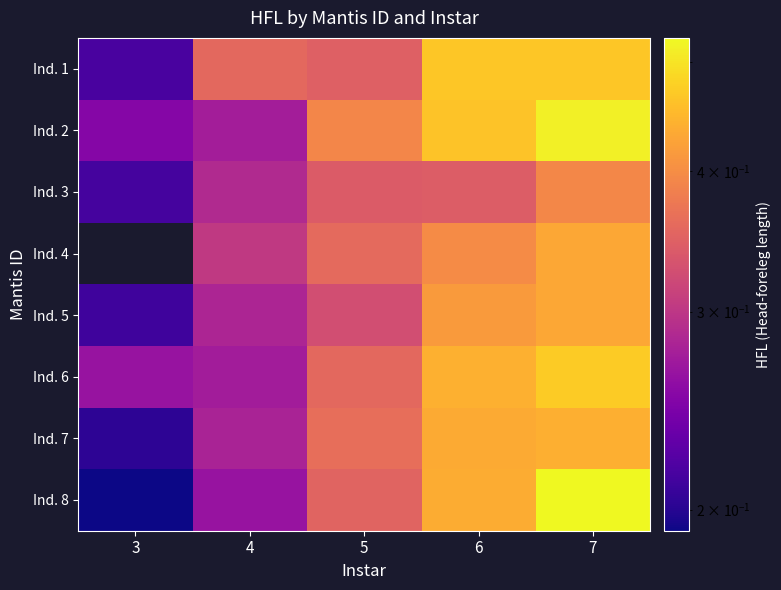

The value of Ind. 7 at 4 is 0.1. True or false?

False